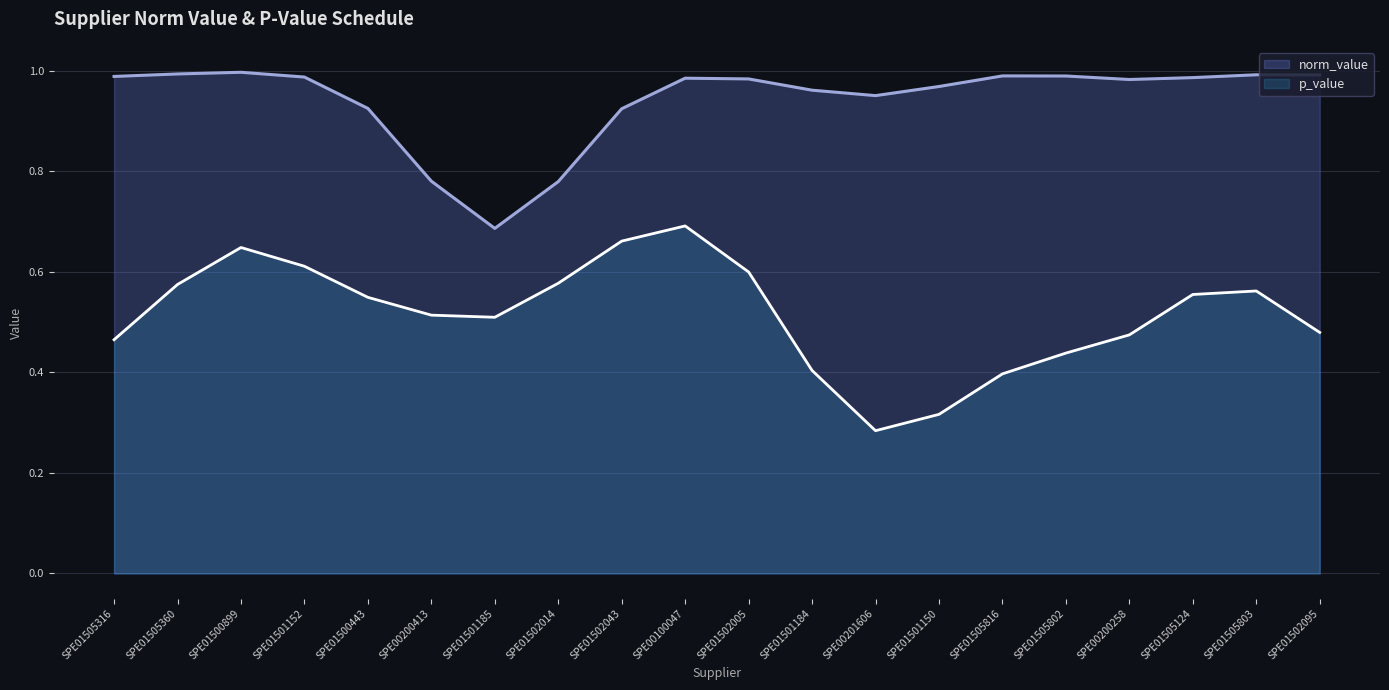

What position from the right is SPE01502014?

13